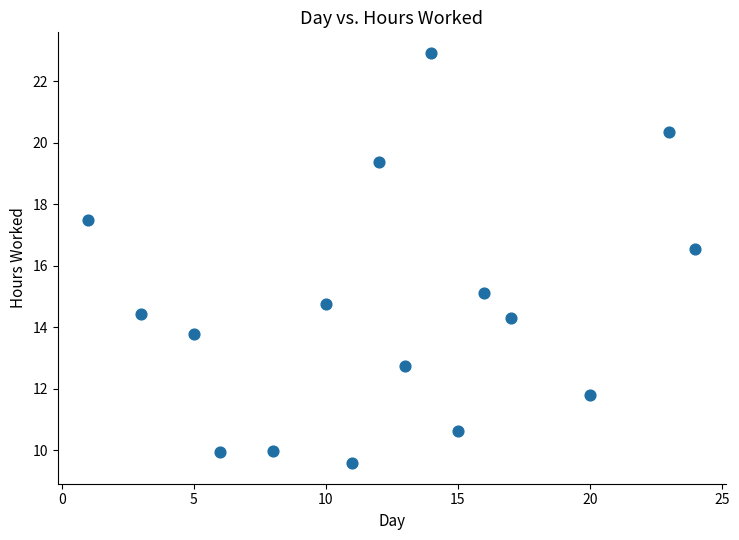

What is the range of X values (max minus min)?

23.0